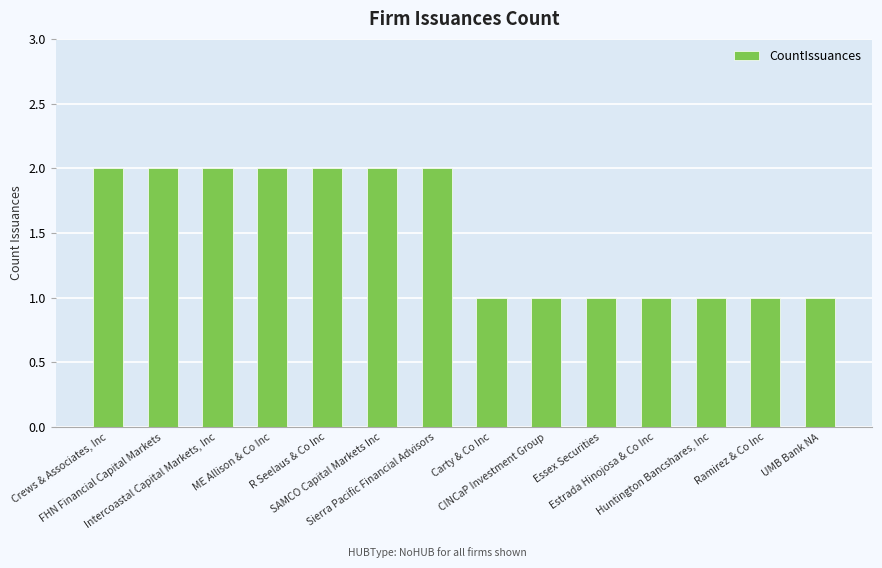

Reading right to left, what are all the values shown in this chart?

UMB Bank NA=1	Ramirez & Co Inc=1	Huntington Bancshares, Inc=1	Estrada Hinojosa & Co Inc=1	Essex Securities=1	CINCaP Investment Group=1	Carty & Co Inc=1	Sierra Pacific Financial Advisors=2	SAMCO Capital Markets Inc=2	R Seelaus & Co Inc=2	ME Allison & Co Inc=2	Intercoastal Capital Markets, Inc=2	FHN Financial Capital Markets=2	Crews & Associates, Inc=2